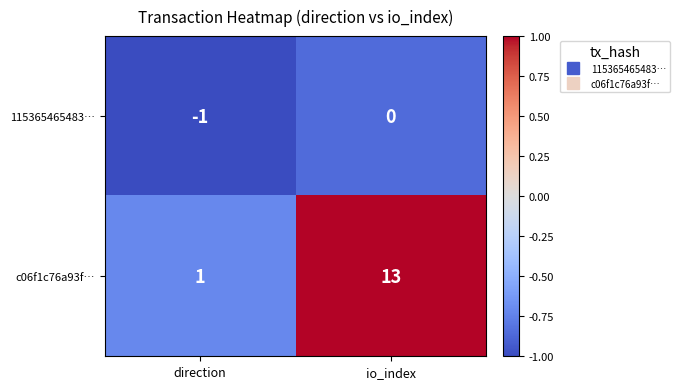

At which category is the sum across all series the highest?

io_index